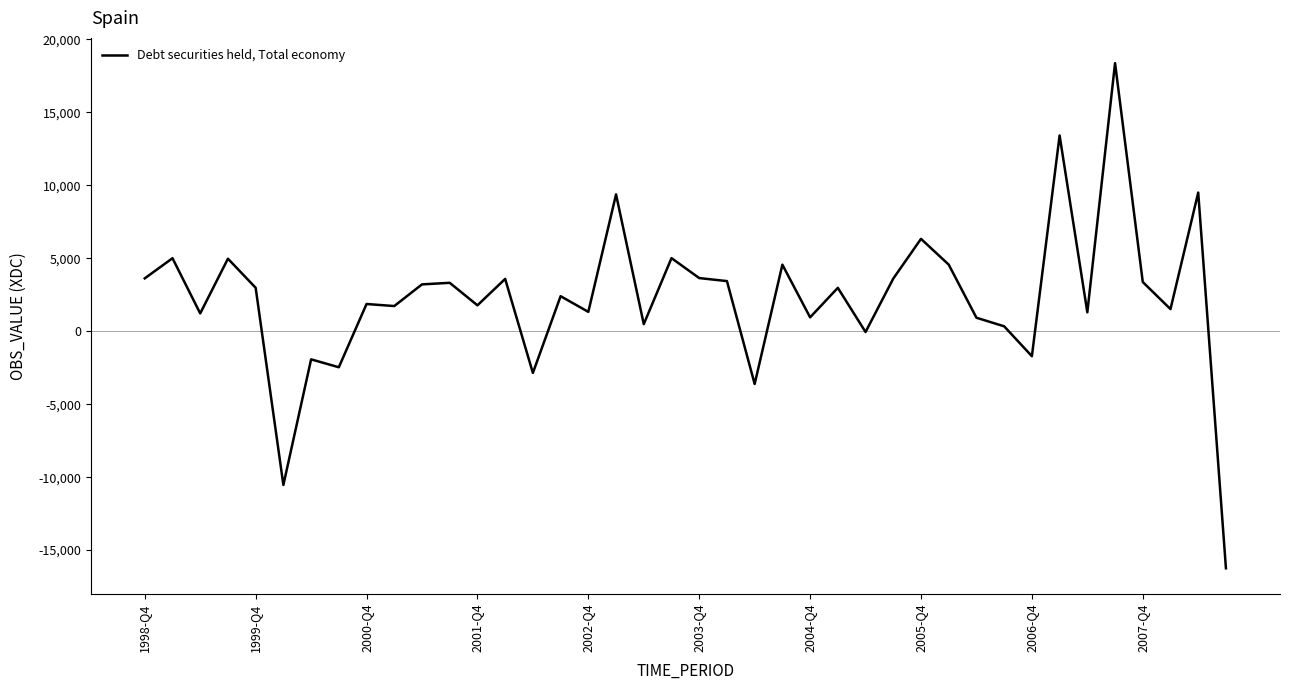

What is the sum of all values?

91365